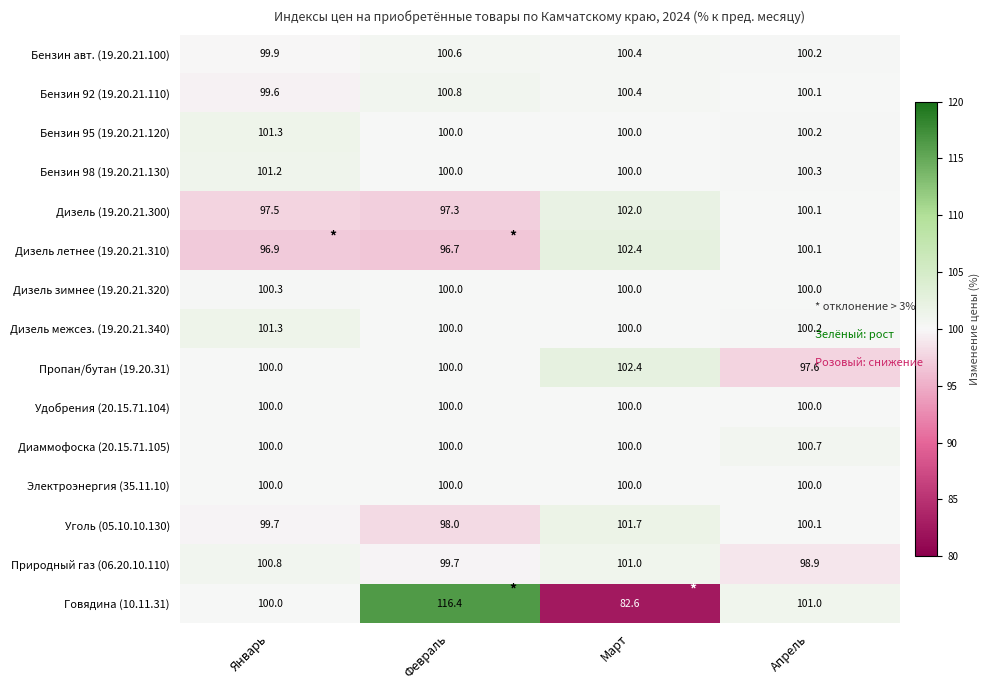

What is the difference between the highest and lowest values at Март?

19.8